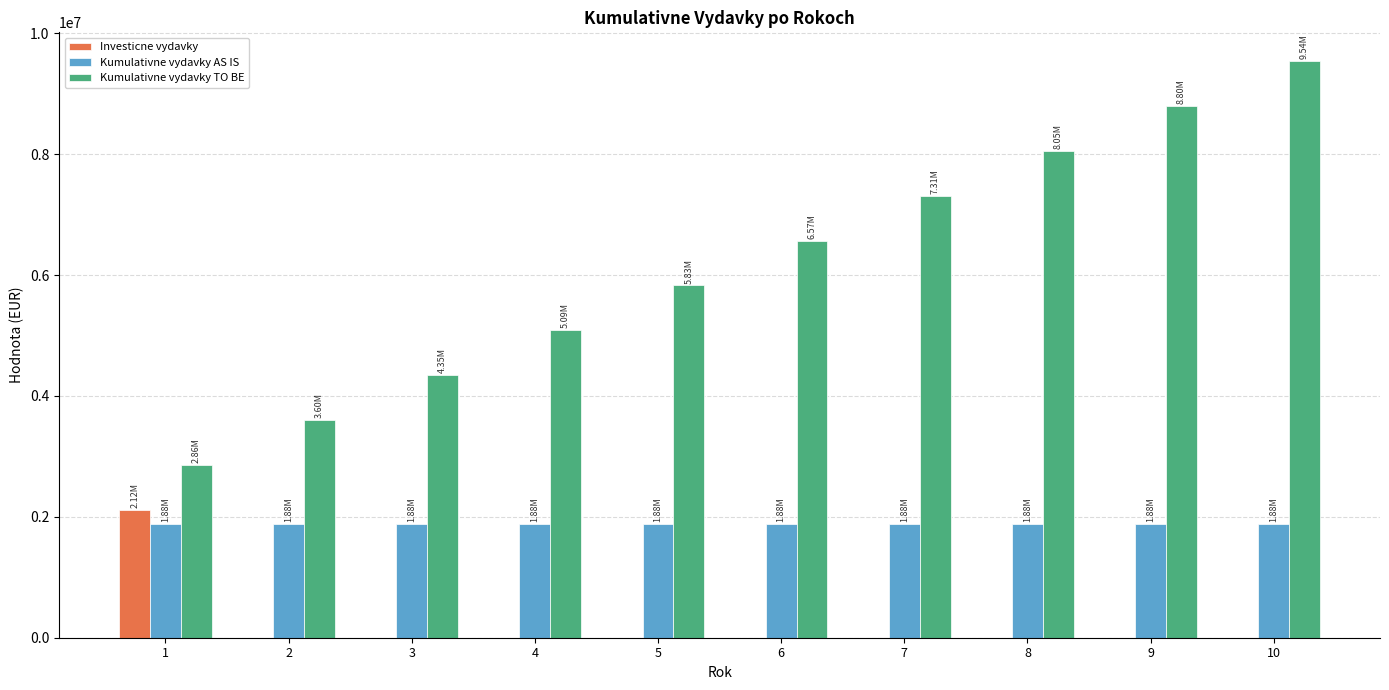

At which category is the sum across all series the highest?

10